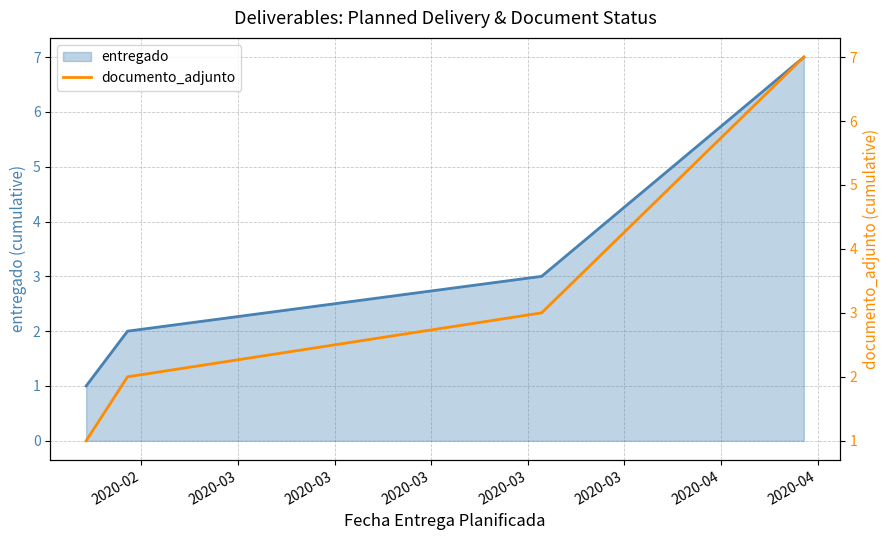

How many values in the documento_adjunto series are below 3?

2